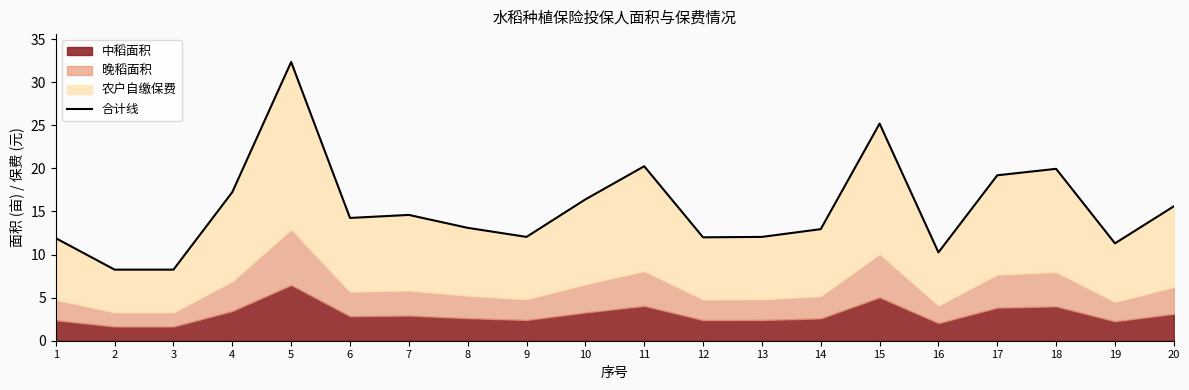

At which category does the chart reach its peak across all series?

5